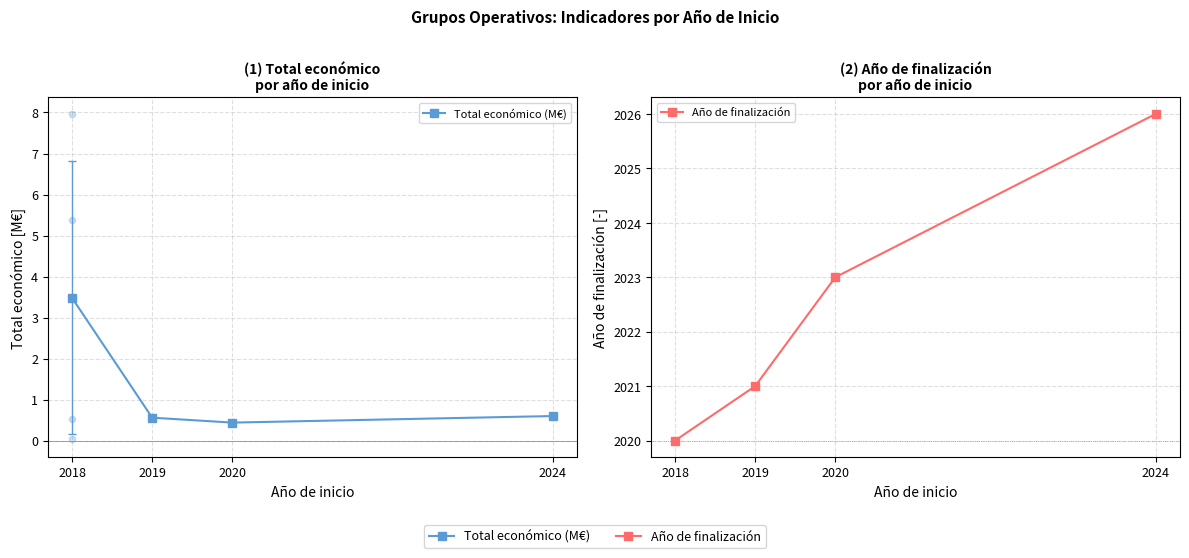

At which category is the sum across all series the highest?

2024